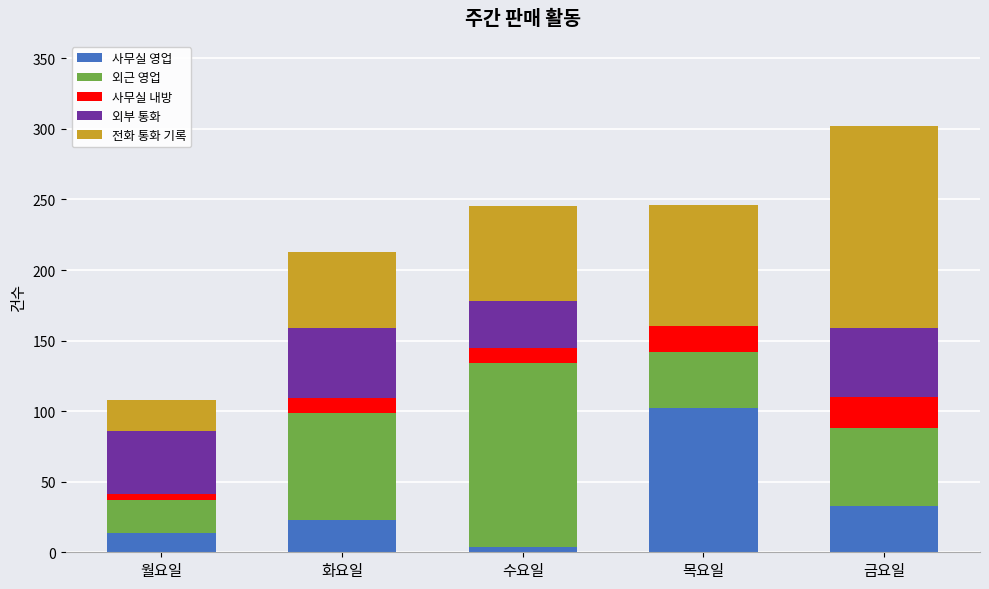

Reading left to right, list the values for the 사무실 영업 series.

월요일=14	화요일=23	수요일=4	목요일=102	금요일=33